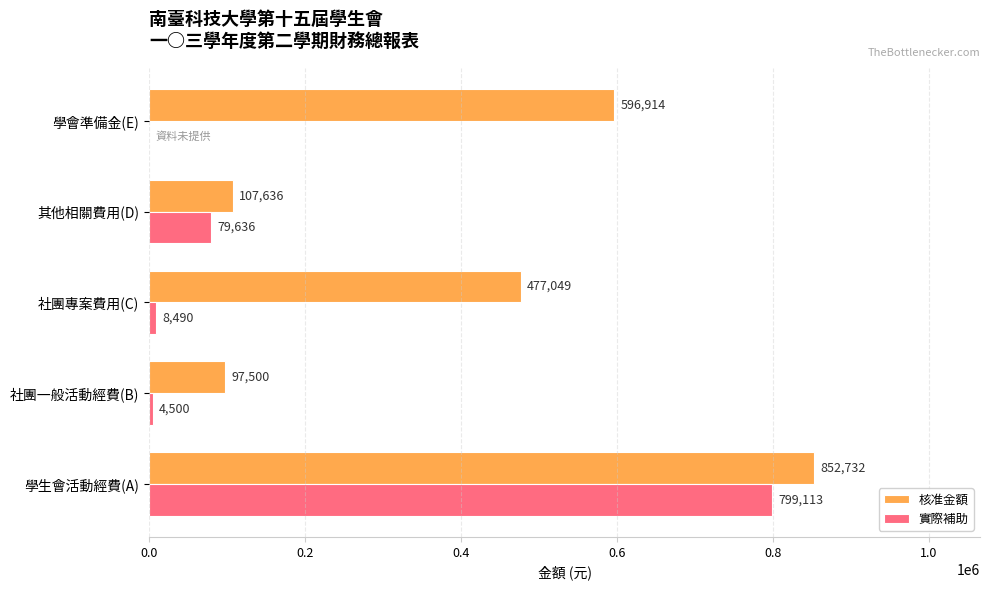

At which category is the sum across all series the highest?

學生會活動經費(A)